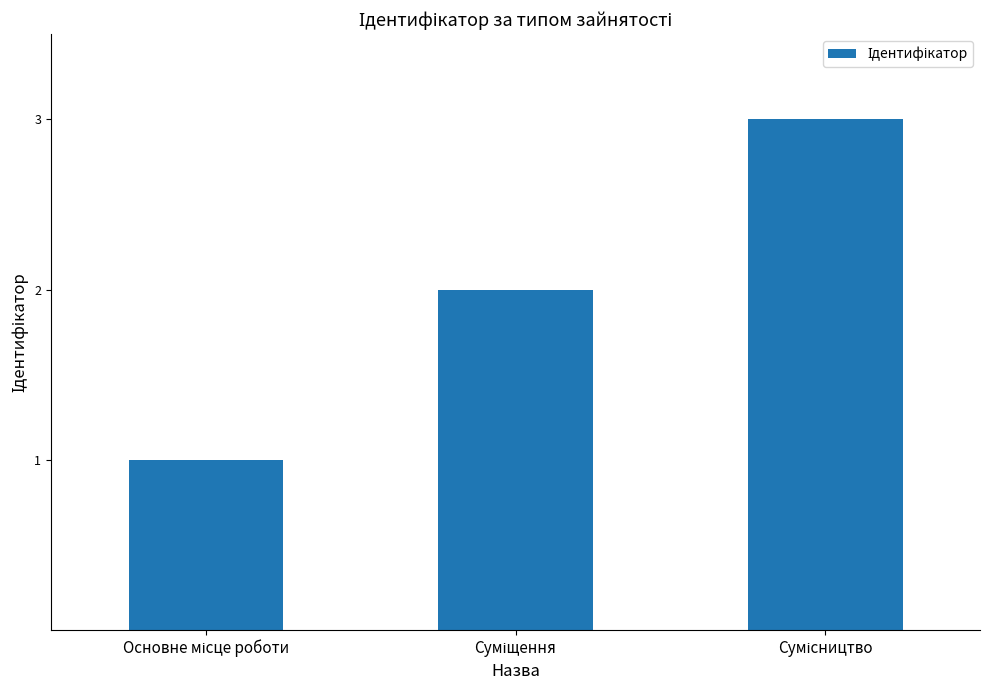

What is the maximum value shown in the chart?

3